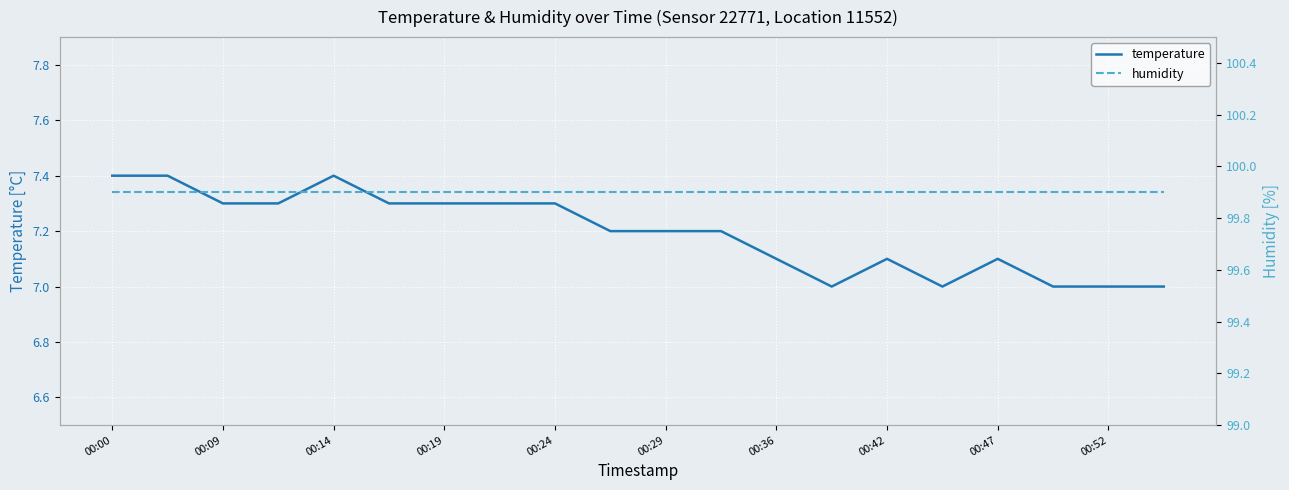

What is the sum of all humidity values?

1998.0